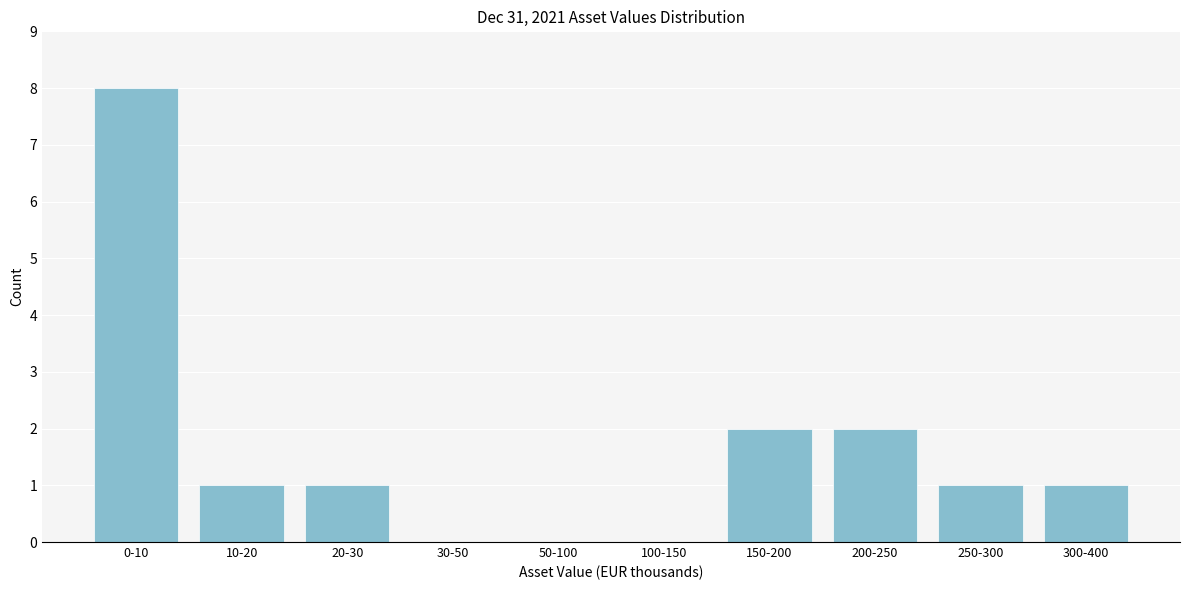

Reading left to right, what are all the values shown in this chart?

0-10=8	10-20=1	20-30=1	30-50=0	50-100=0	100-150=0	150-200=2	200-250=2	250-300=1	300-400=1